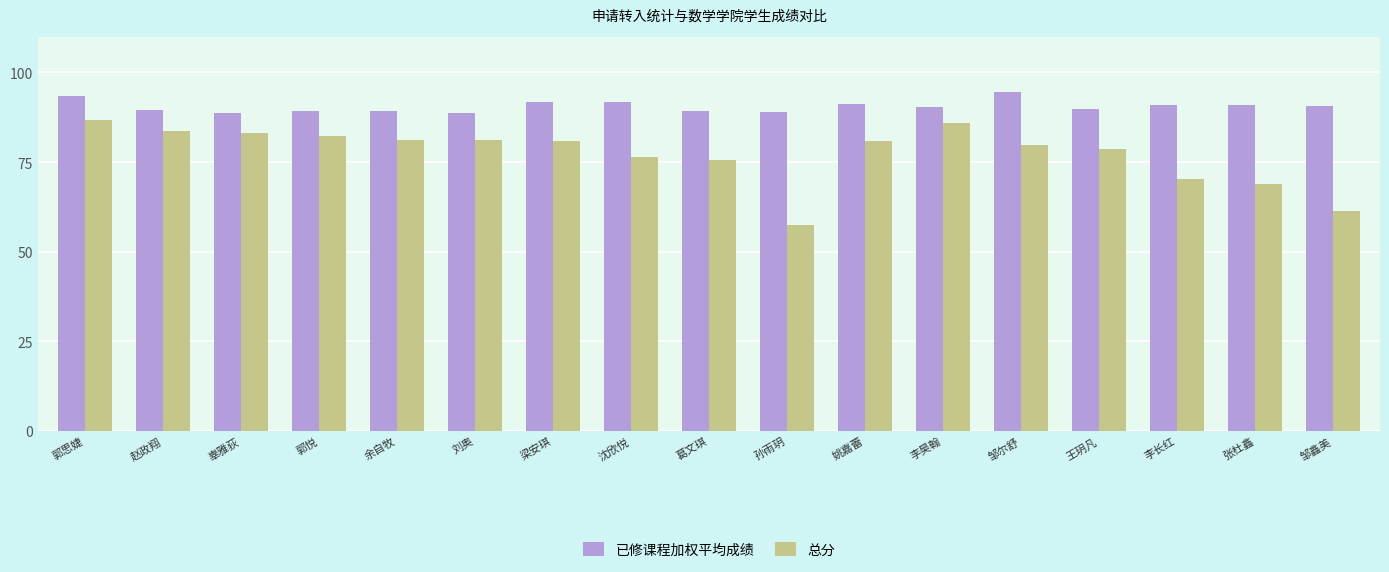

How many distinct data groups are displayed?

2